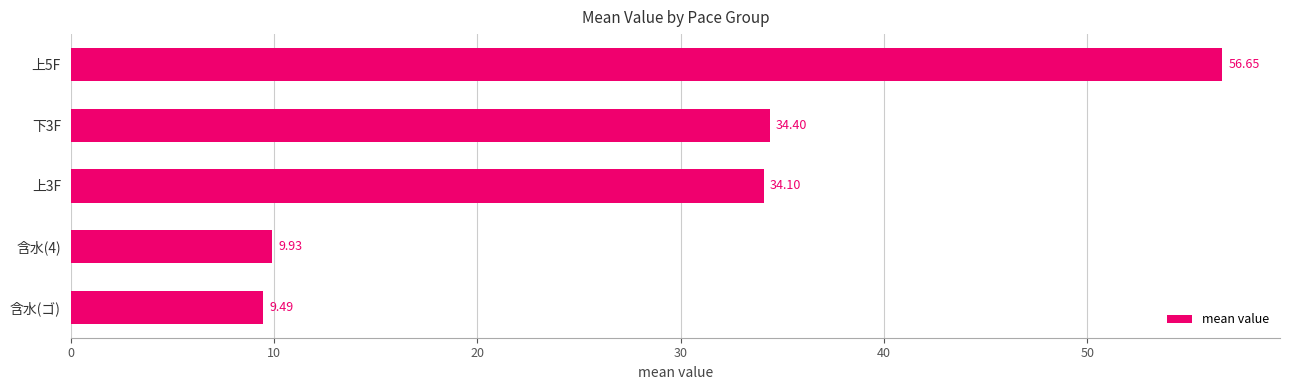

What is the change in value from 含水(4) to 下3F?

+24.5